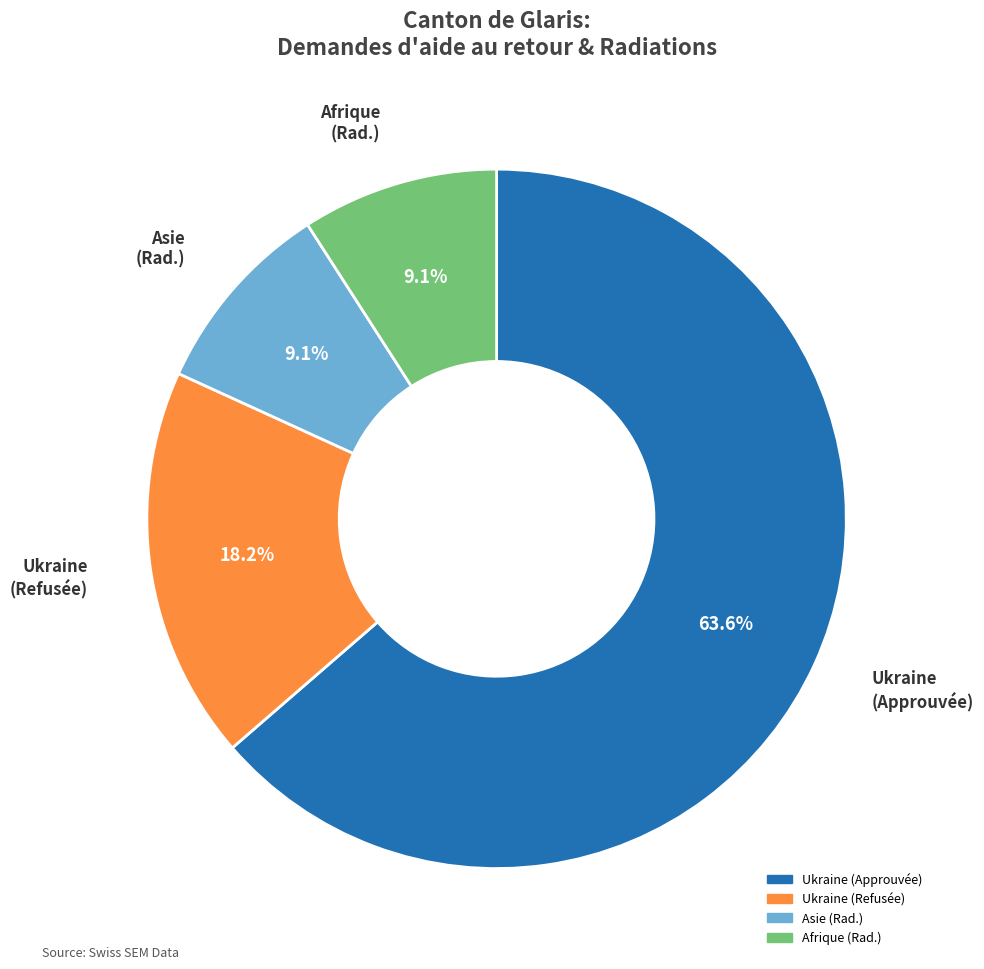

Which category has the biggest portion of the pie?

Ukraine (Approuvée)